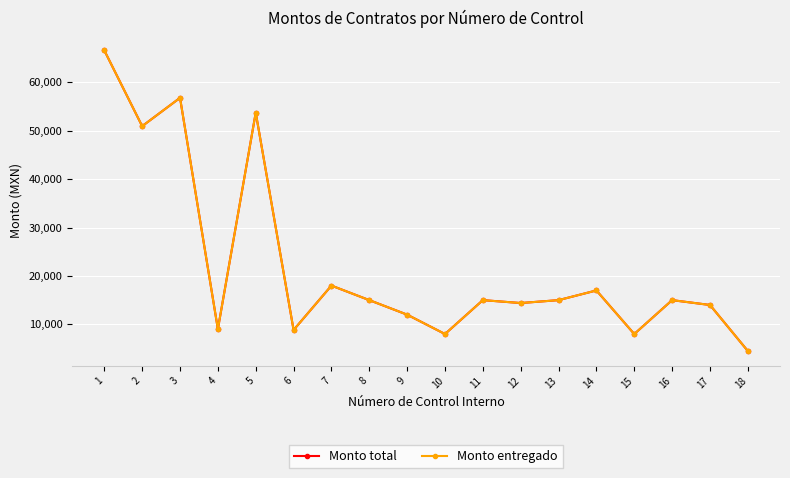

Between 6 and 15, which series saw the biggest shift?

Monto total